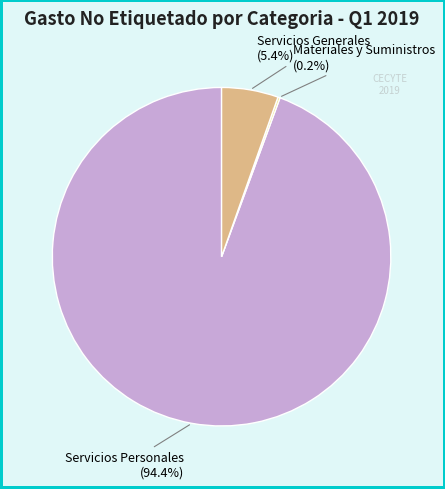

Is there a majority slice in this chart?

Yes